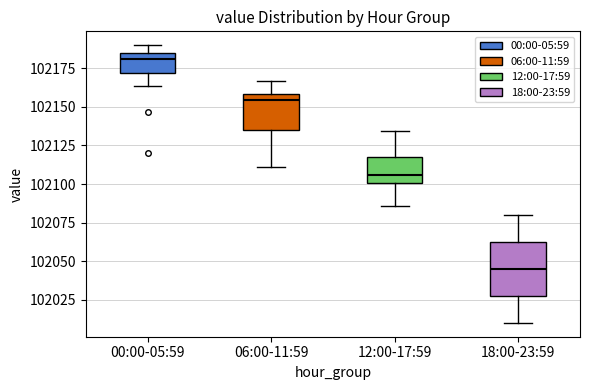

Which box's median line is the lowest?

18:00-23:59